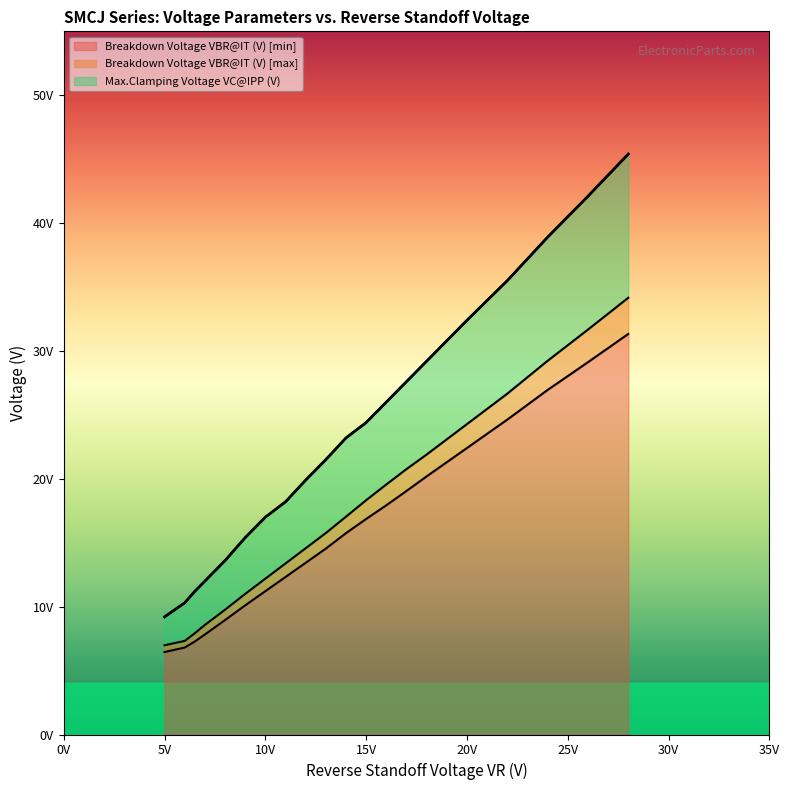

What is the label of the 18th point from the right?

6.5